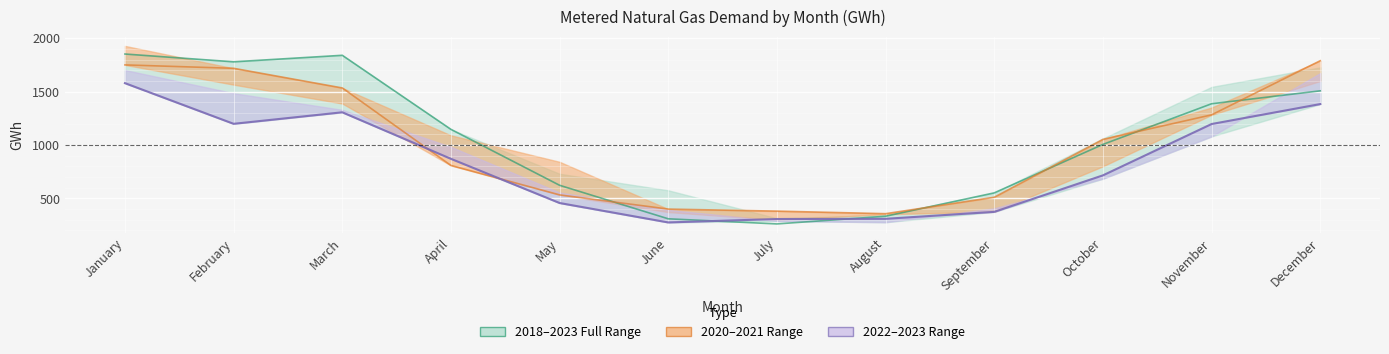

At which label is 2023 closest to 927?

April